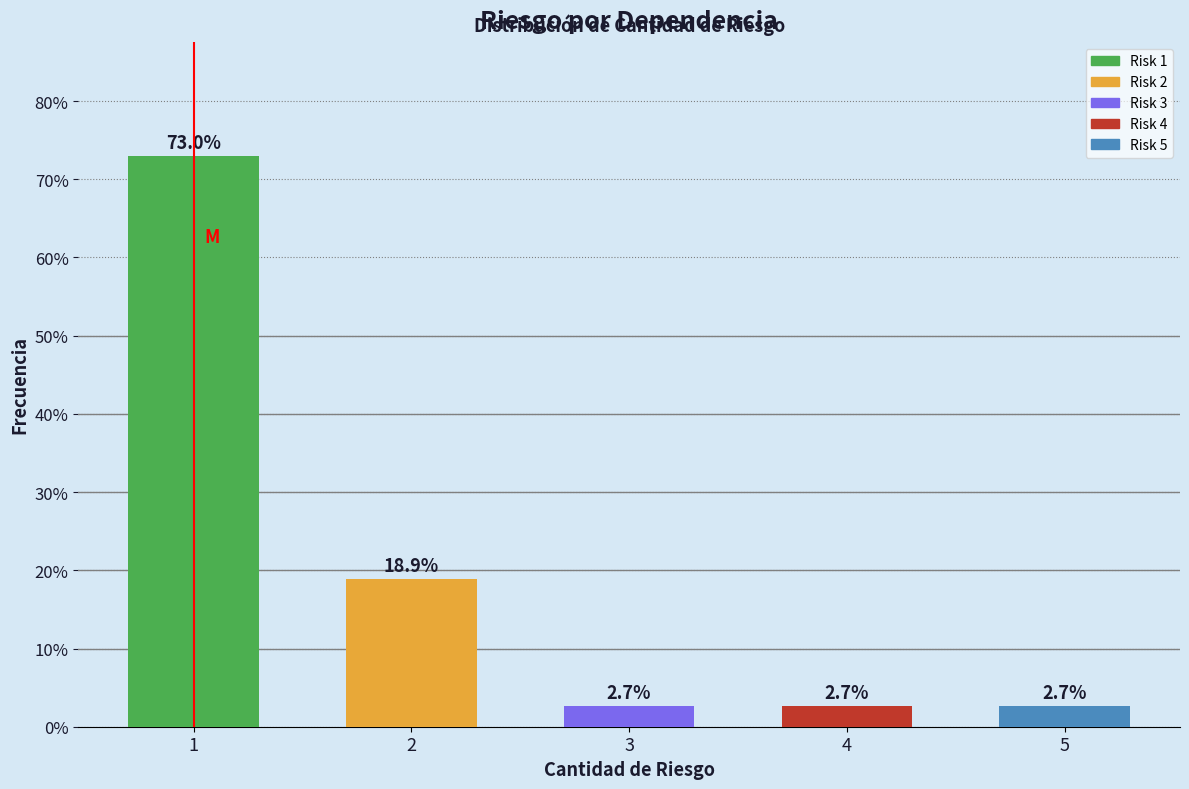

Reading left to right, list all the values displayed in this chart.

73.0	18.9	2.7	2.7	2.7